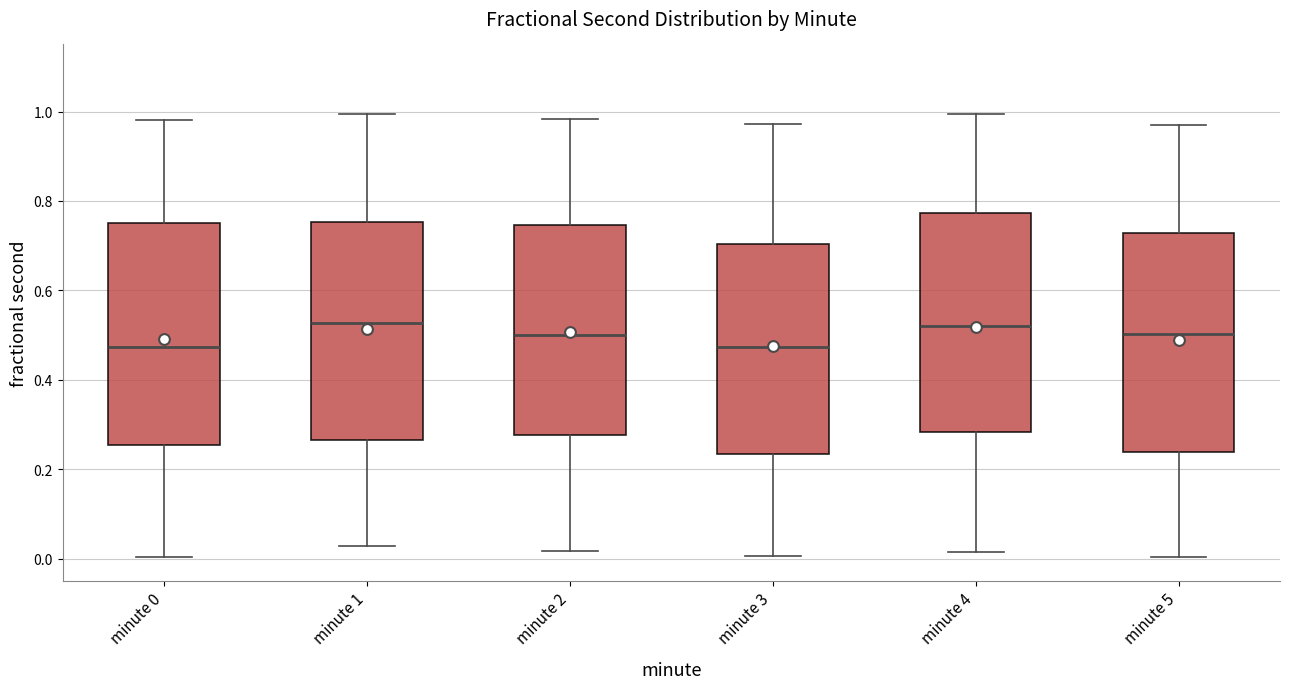

Reading left to right, read every box against the y-axis: the position of its median line, the range the box covers, and the ends of its whiskers. The values are not printed on the chart, so give them approximately, as read against the axis.

minute 0: median 0.48, box 0.26 to 0.76, whiskers 0.00 to 0.98
minute 1: median 0.52, box 0.26 to 0.76, whiskers 0.02 to 1.00
minute 2: median 0.50, box 0.28 to 0.74, whiskers 0.02 to 0.98
minute 3: median 0.48, box 0.24 to 0.70, whiskers 0.00 to 0.98
minute 4: median 0.52, box 0.28 to 0.78, whiskers 0.02 to 1.00
minute 5: median 0.50, box 0.24 to 0.72, whiskers 0.00 to 0.98